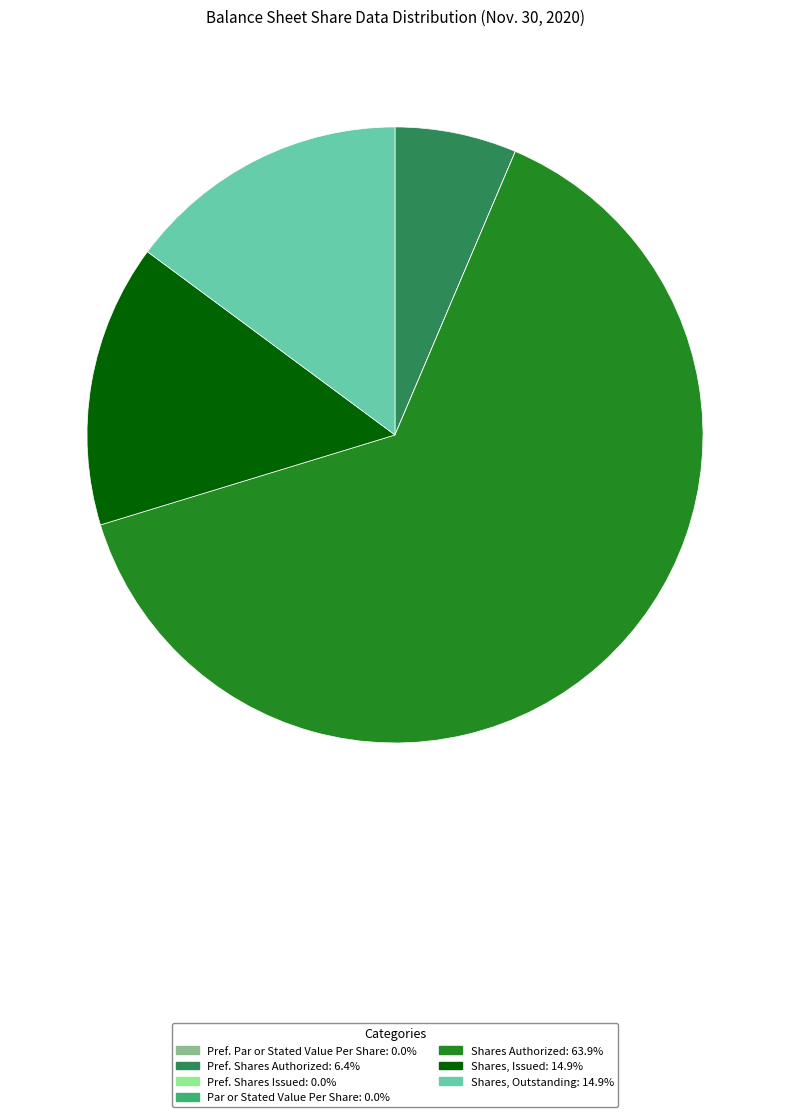

Is there any slice that represents more than half of the pie?

Yes